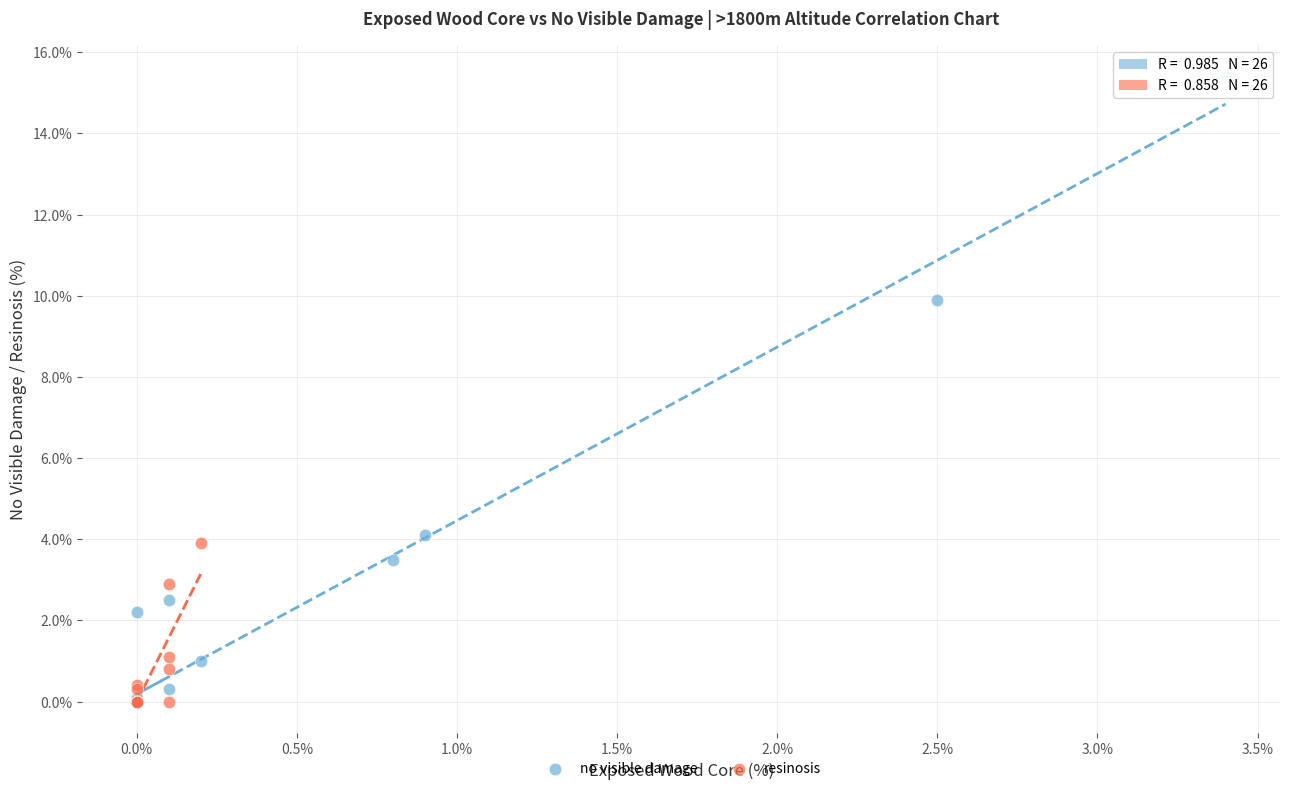

What are all the series names shown in the legend?

no visible damage, resinosis